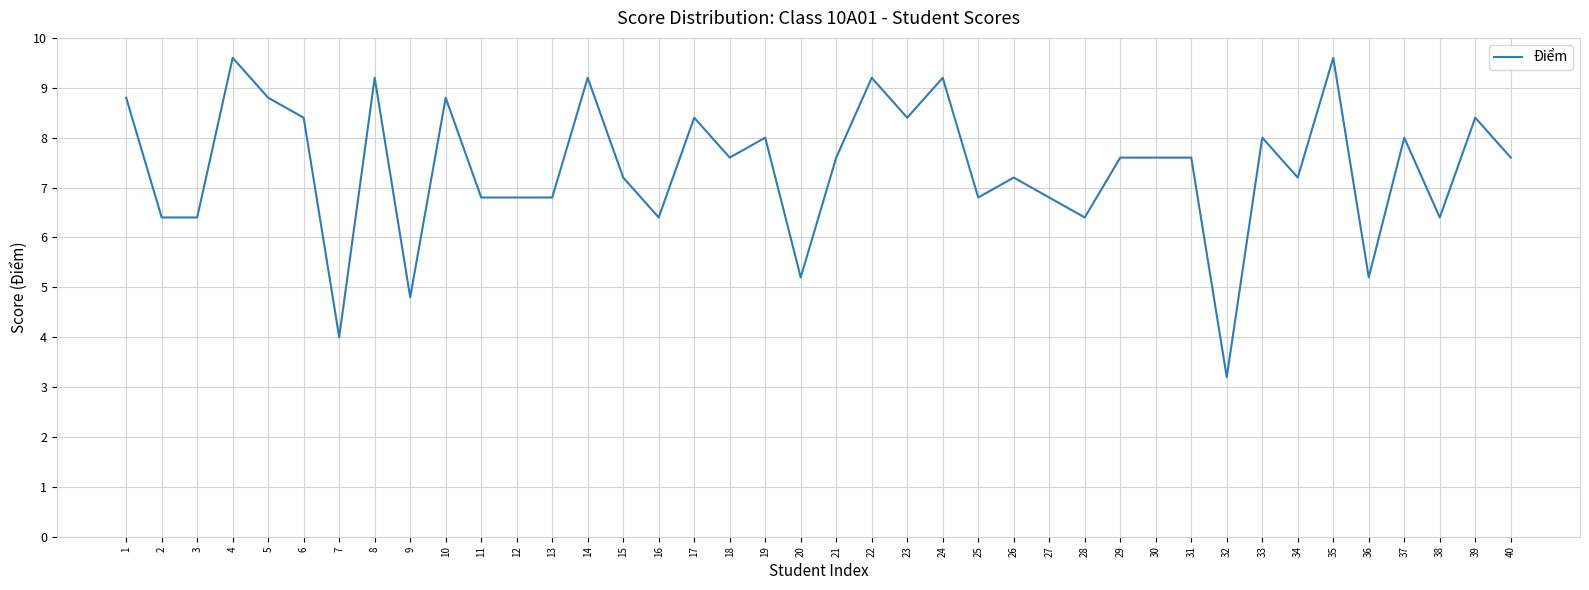

What is the ratio of the value at 12 to the value at 13?

1.0